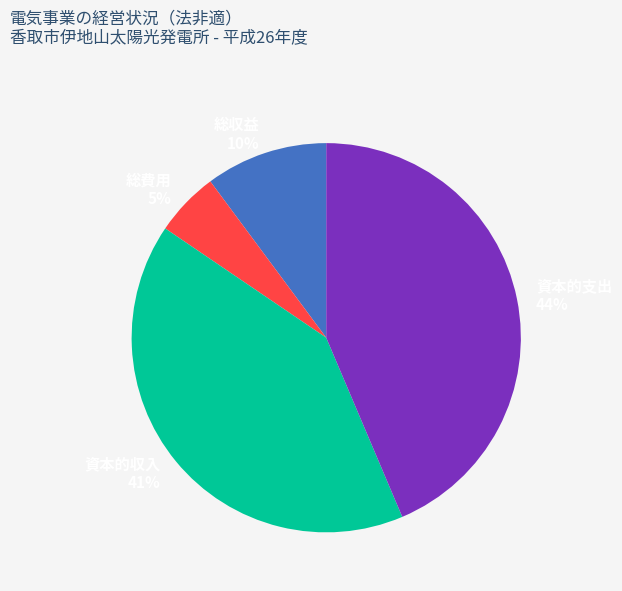

Count the number of slices in the pie.

4